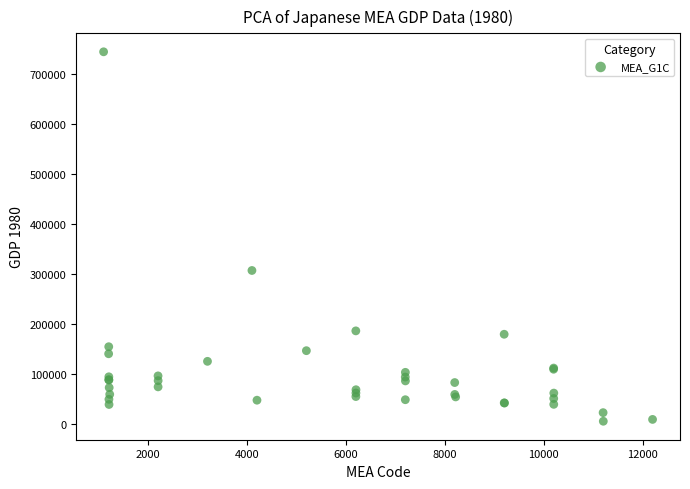

What Y value in the scatter plot is closest to 375548?

307657.1